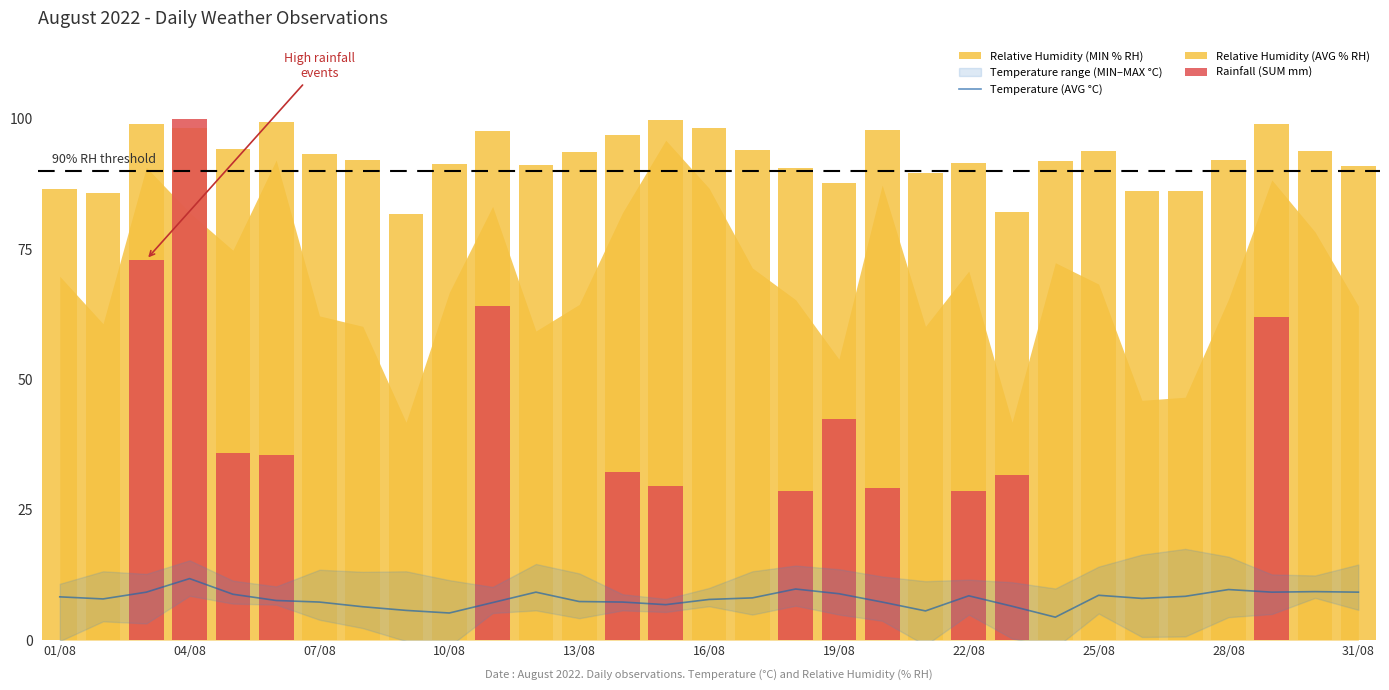

Which has a higher value, 28 or 18?

28